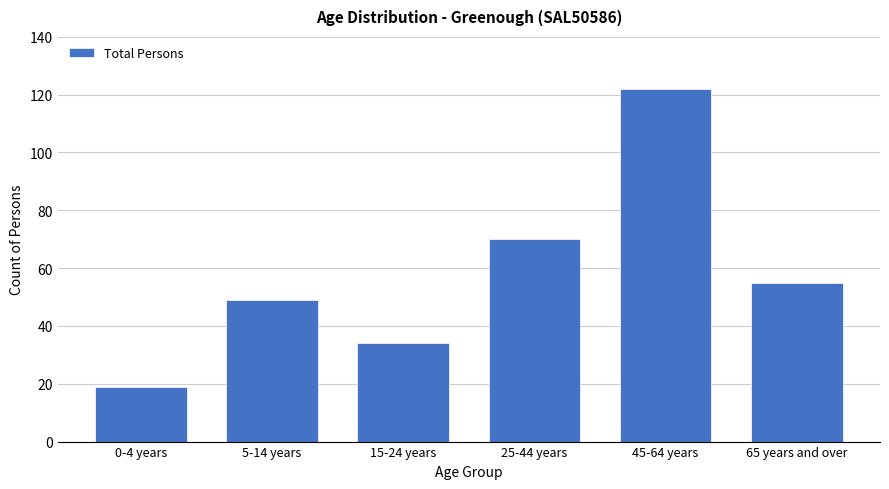

Reading left to right, transcribe all the data shown in this chart.

19	49	34	70	122	55